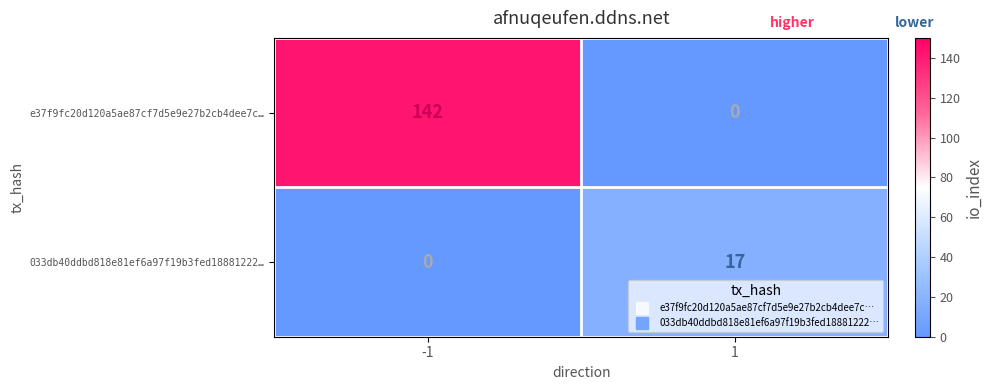

Between -1 and 1, which series saw the biggest shift?

e37f9fc20d120a5ae87cf7d5e9e27b2cb4dee7c…